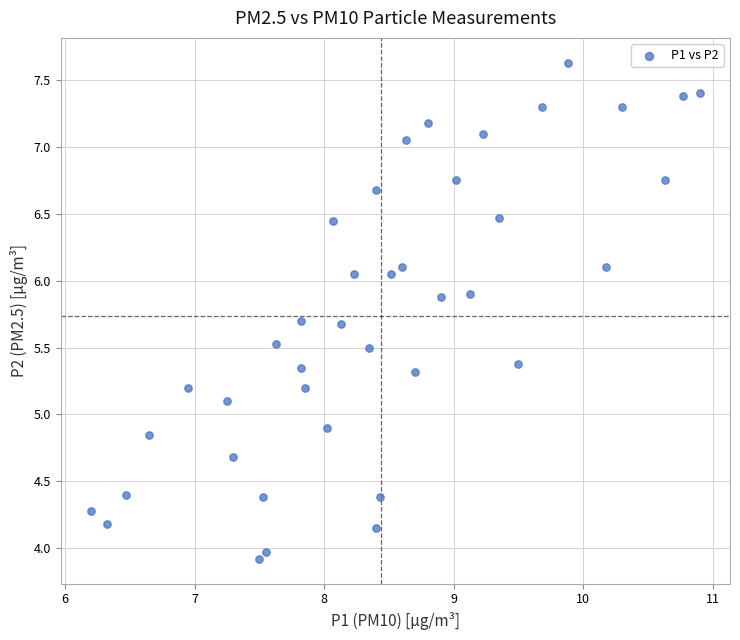

What is the range of Y values (max minus min)?

3.7